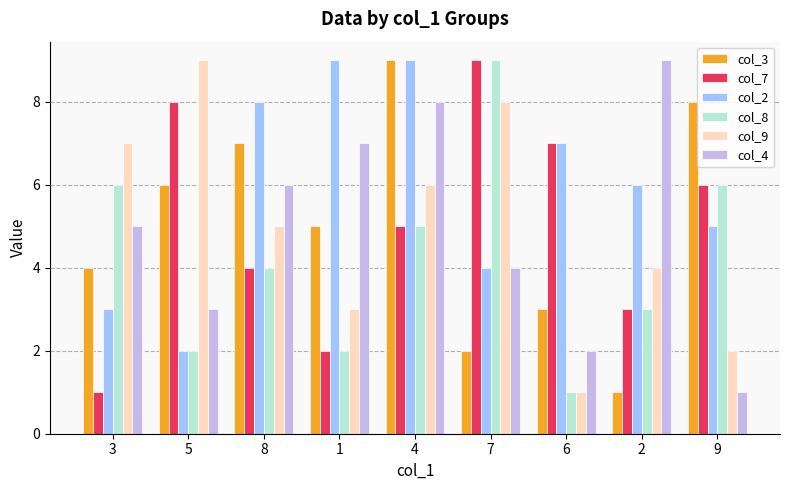

What is the value of the col_7 bar at the 6th from the left?

9